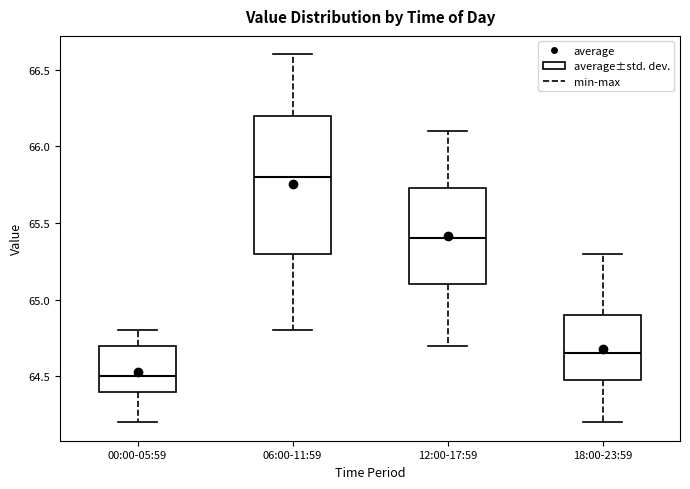

Where does the median line of the box for 18:00-23:59 sit on the y-axis? The values are not printed on the chart, so give them approximately, as read against the axis.

64.65